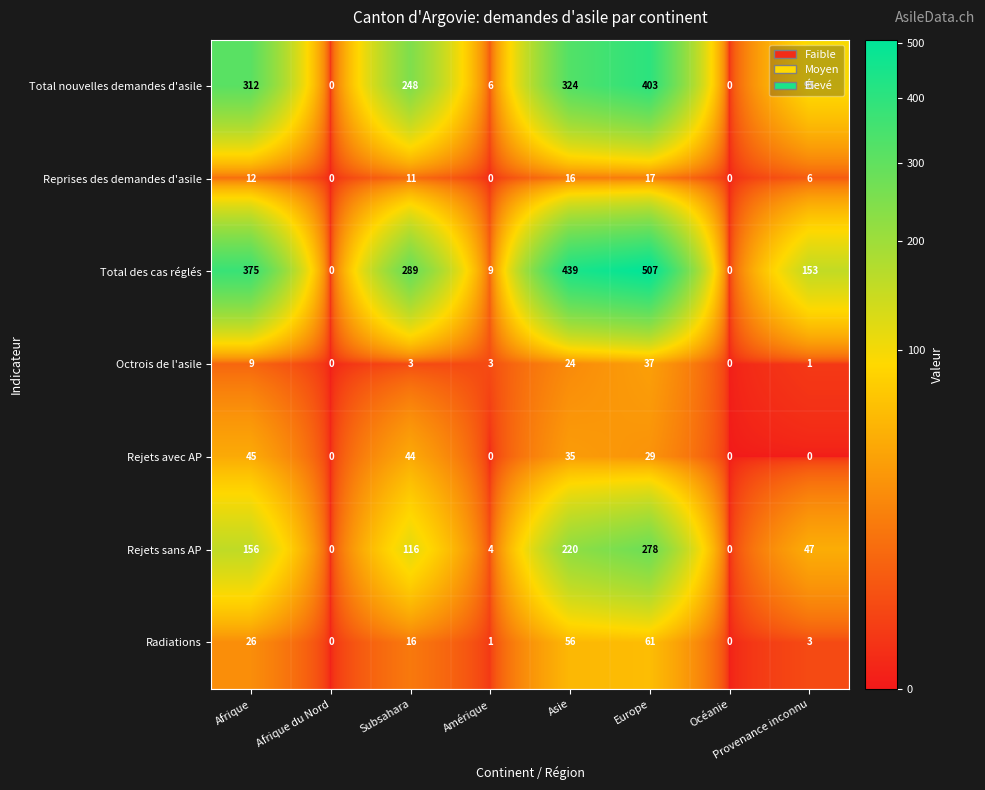

Read the Octrois de l'asile value at Europe.

37